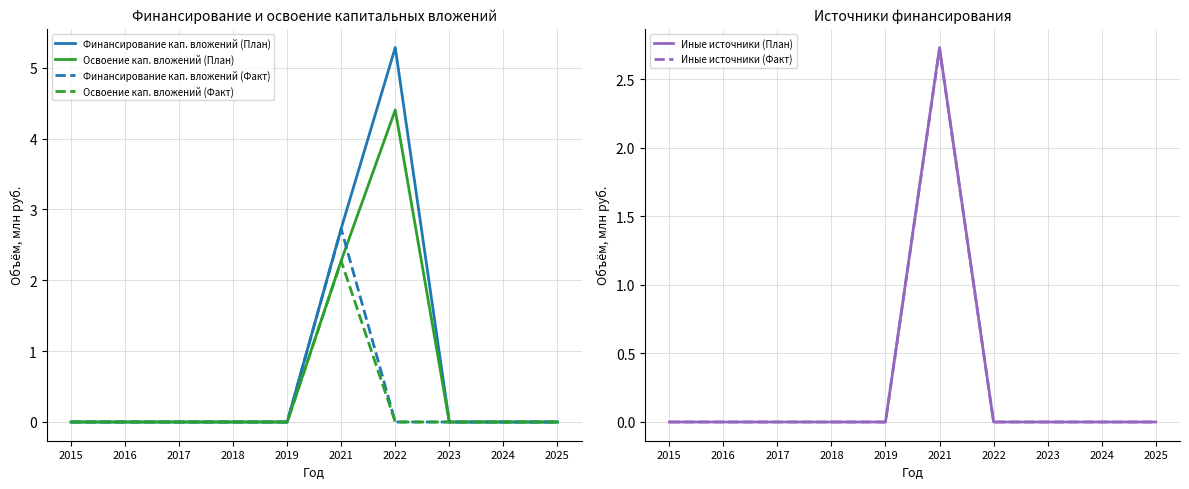

How many values in Иные источники (План) are above zero?

1